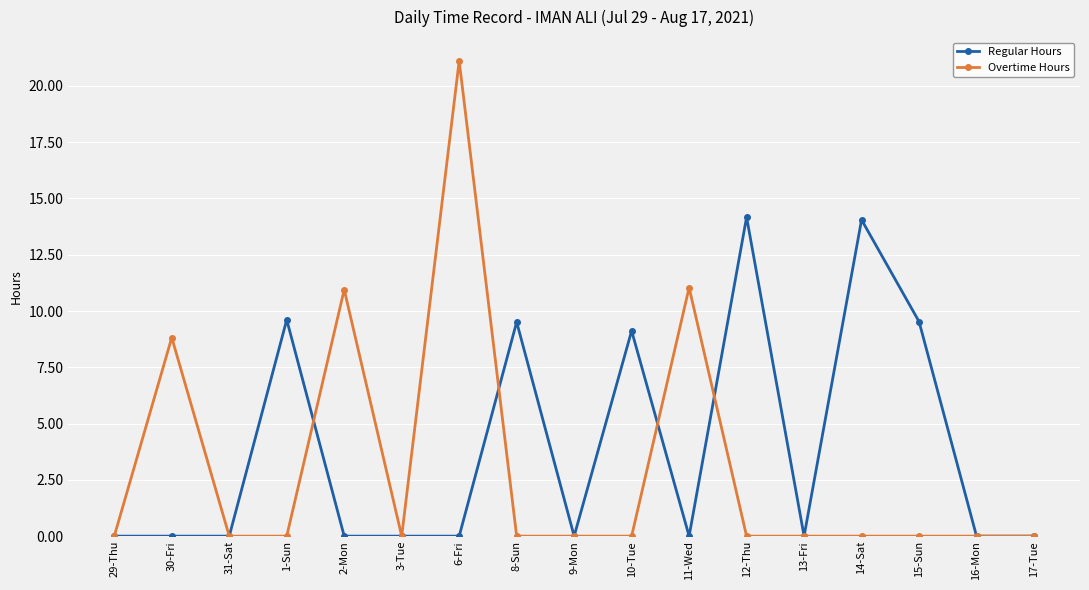

What is the spread (max minus min) of values at 12-Thu?

14.2